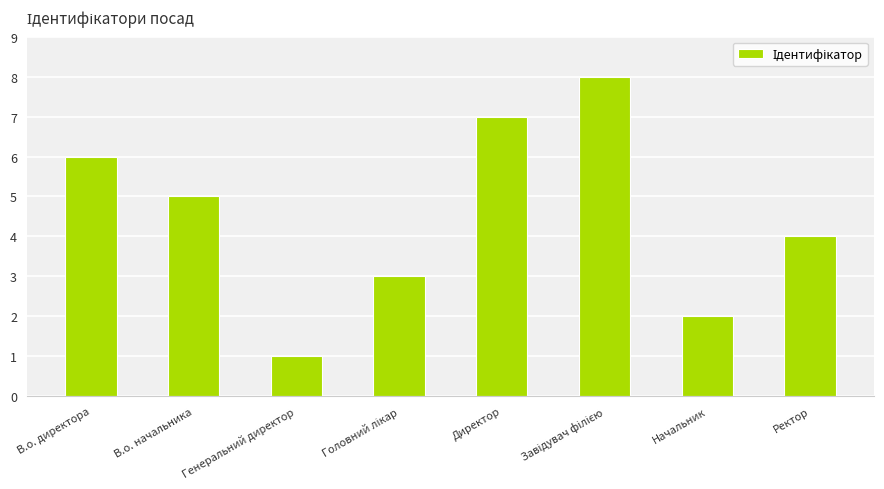

What is the label of the 8th bar from the right?

В.о. директора